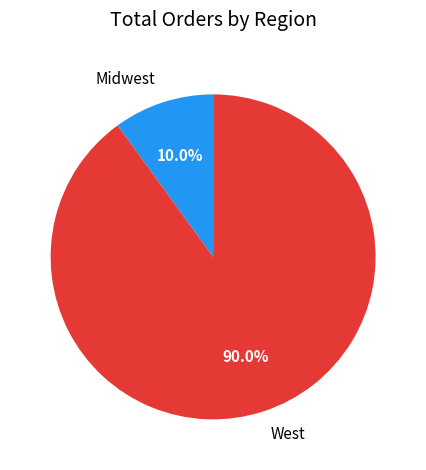

Does any single category account for the majority?

Yes